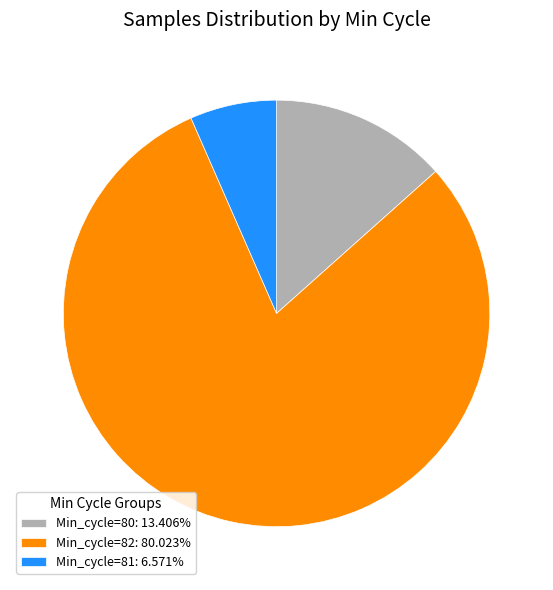

What is the ratio of the value at Min_cycle=82: 80.023% to the value at Min_cycle=81: 6.571%?

12.2